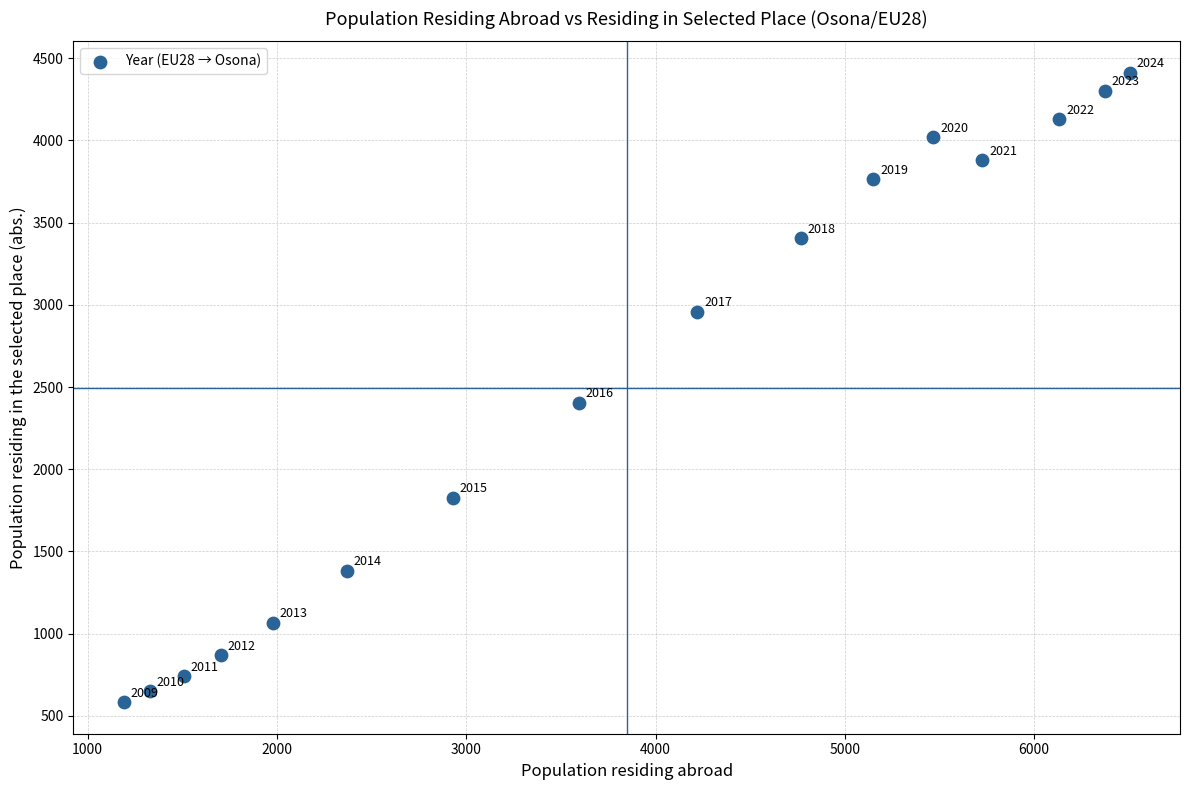

What is the range of X values (max minus min)?

5314